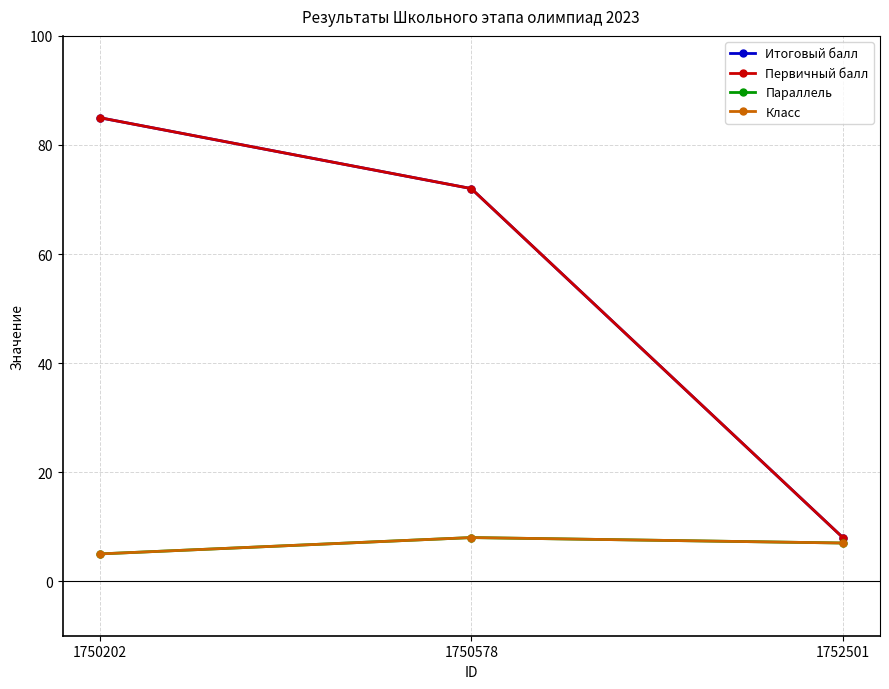

Where does the Параллель series first go above 7?

1750578